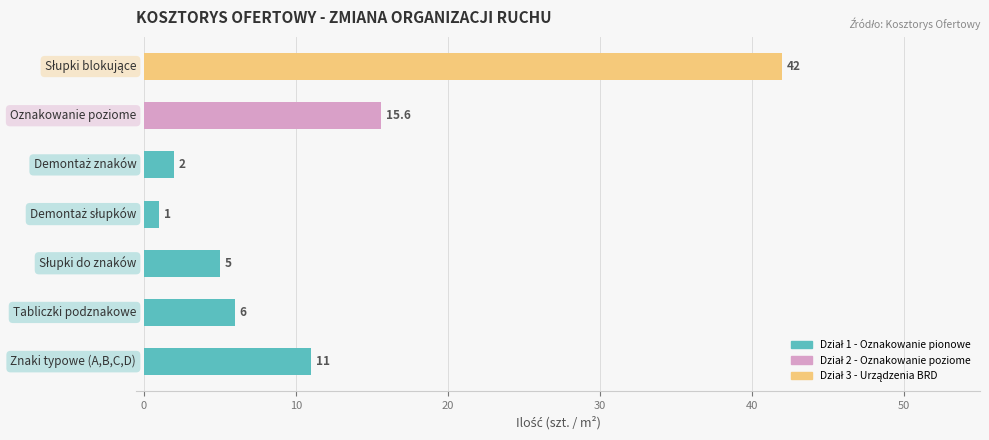

What is the minimum value shown in the chart?

1.0